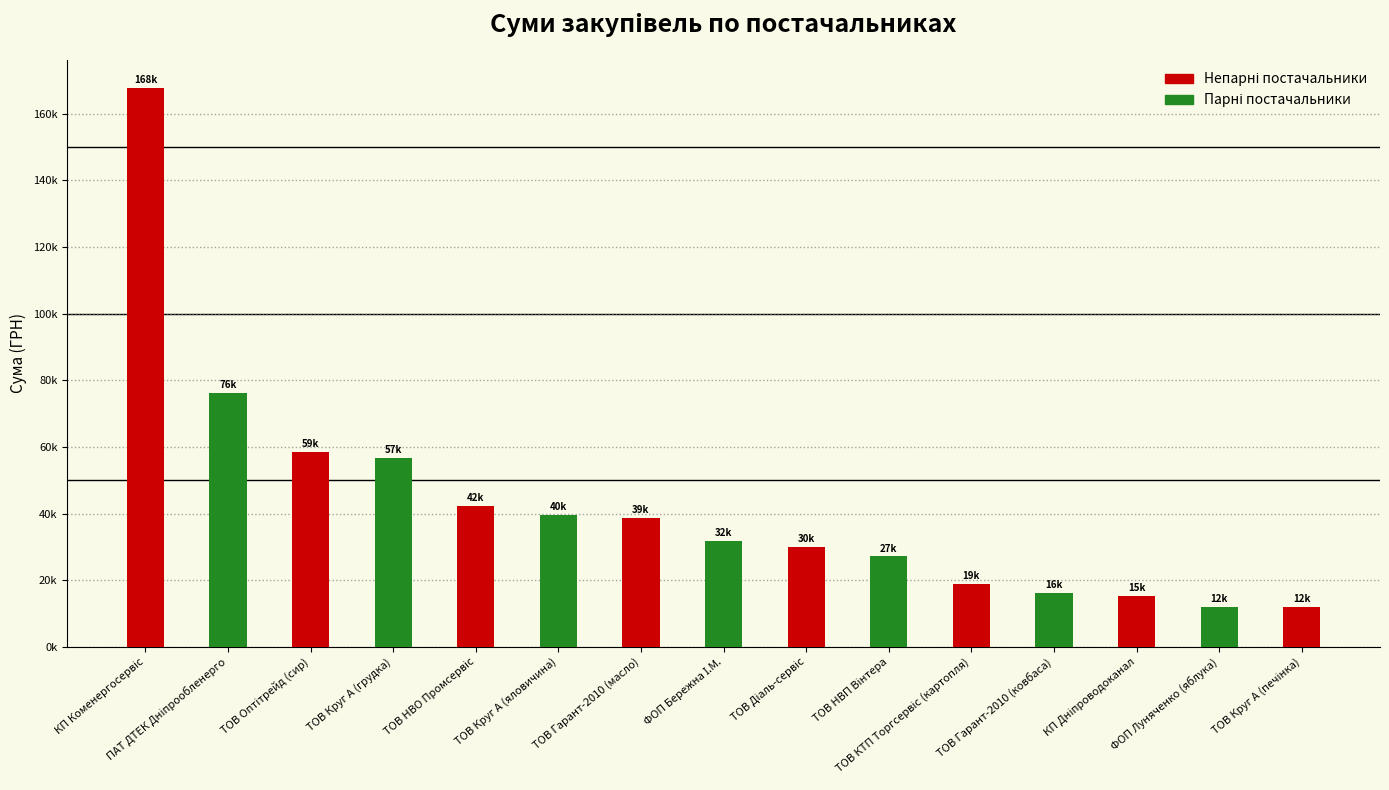

Rank the categories by value from lowest to highest.

ФОП Луняченко (яблука), ТОВ Круг А (печінка), КП Дніпроводоканал, ТОВ Гарант-2010 (ковбаса), ТОВ КТП Торгсервіс (картопля), ТОВ НВП Вінтера, ТОВ Діаль-сервіс, ФОП Бережна І.М., ТОВ Гарант-2010 (масло), ТОВ Круг А (яловичина), ТОВ НВО Промсервіс, ТОВ Круг А (грудка), ТОВ Оптітрейд (сир), ПАТ ДТЕК Дніпрообленерго, КП Коменергосервіс